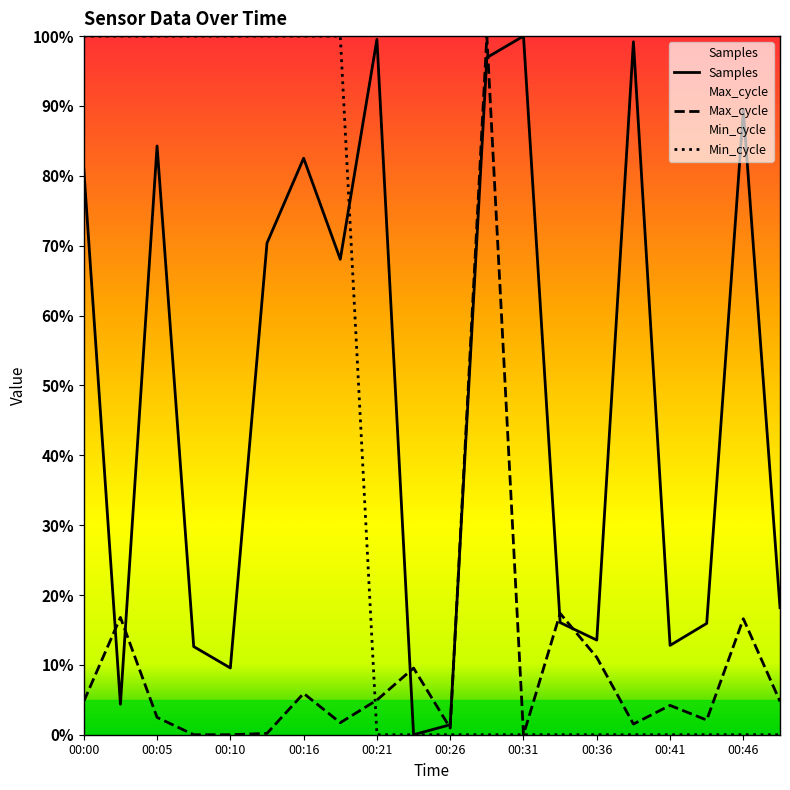

Reading left to right, transcribe all the data shown in this chart.

Samples: 00:00=0.8	00:03=0.0	00:05=0.8	00:08=0.1	00:10=0.1	00:13=0.7	00:16=0.8	00:18=0.7	00:21=1.0	00:23=0.0	00:26=0.0	00:28=1.0	00:31=1.0	00:33=0.2	00:36=0.1	00:38=1.0	00:41=0.1	00:43=0.2	00:46=0.9	00:48=0.2
Max_cycle: 00:00=0.0	00:03=0.2	00:05=0.0	00:08=0.0	00:10=0.0	00:13=0.0	00:16=0.1	00:18=0.0	00:21=0.0	00:23=0.1	00:26=0.0	00:28=1.0	00:31=0.0	00:33=0.2	00:36=0.1	00:38=0.0	00:41=0.0	00:43=0.0	00:46=0.2	00:48=0.0
Min_cycle: 00:00=1.0	00:03=1.0	00:05=1.0	00:08=1.0	00:10=1.0	00:13=1.0	00:16=1.0	00:18=1.0	00:21=0.0	00:23=0.0	00:26=0.0	00:28=0.0	00:31=0.0	00:33=0.0	00:36=0.0	00:38=0.0	00:41=0.0	00:43=0.0	00:46=0.0	00:48=0.0